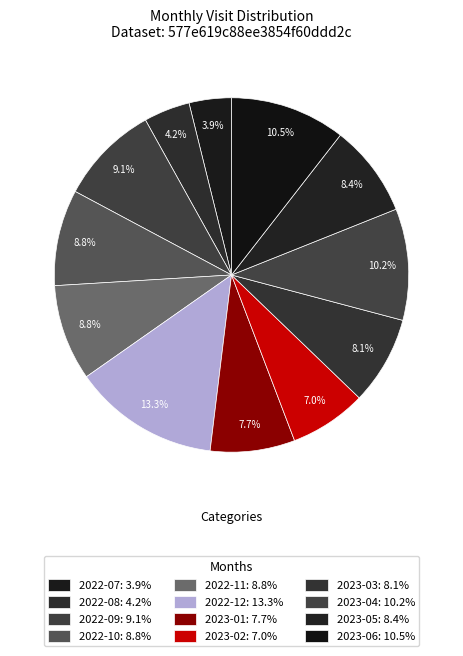

To the nearest percent, what is the average slice percentage?

8%